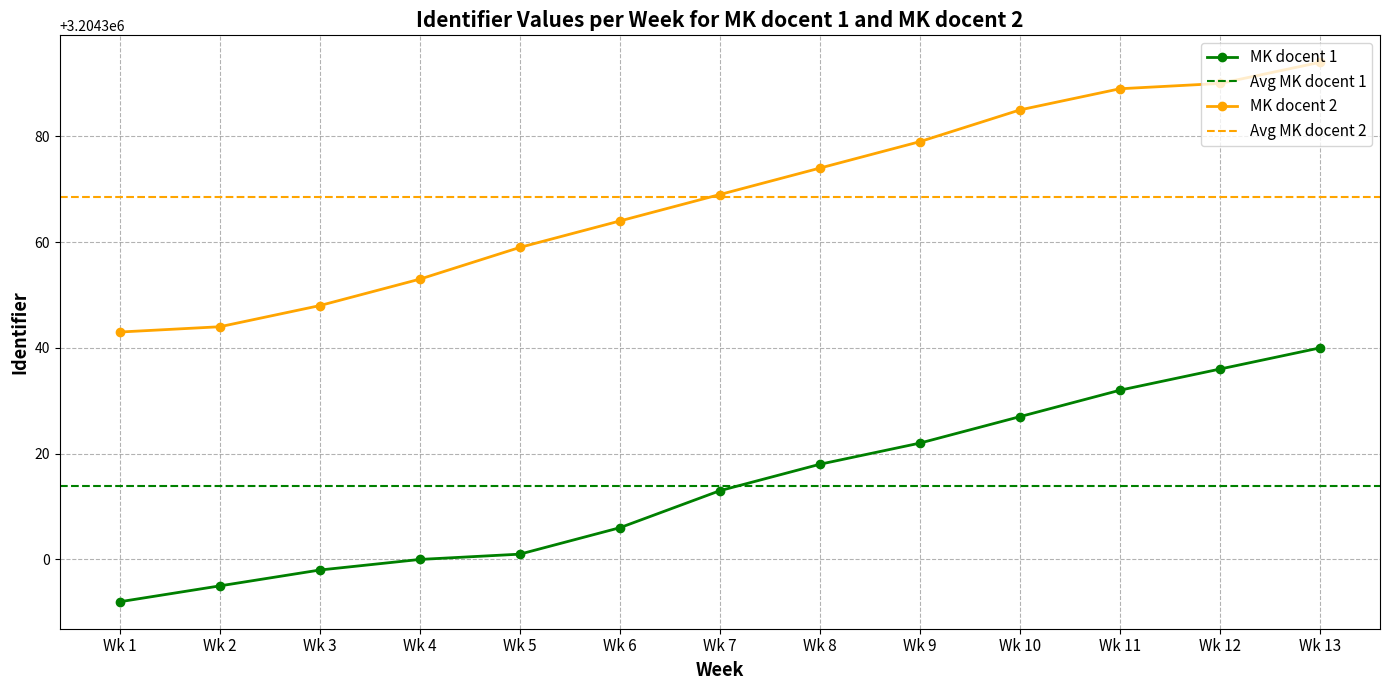

At which label does MK docent 2 first exceed 3204369?

Wk 8